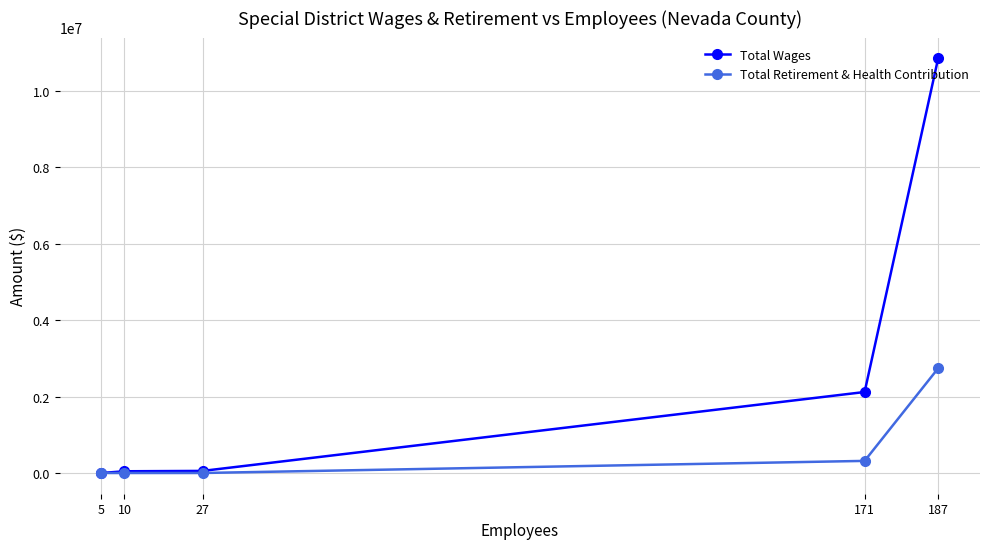

Which series has the widest spread of values?

Total Wages